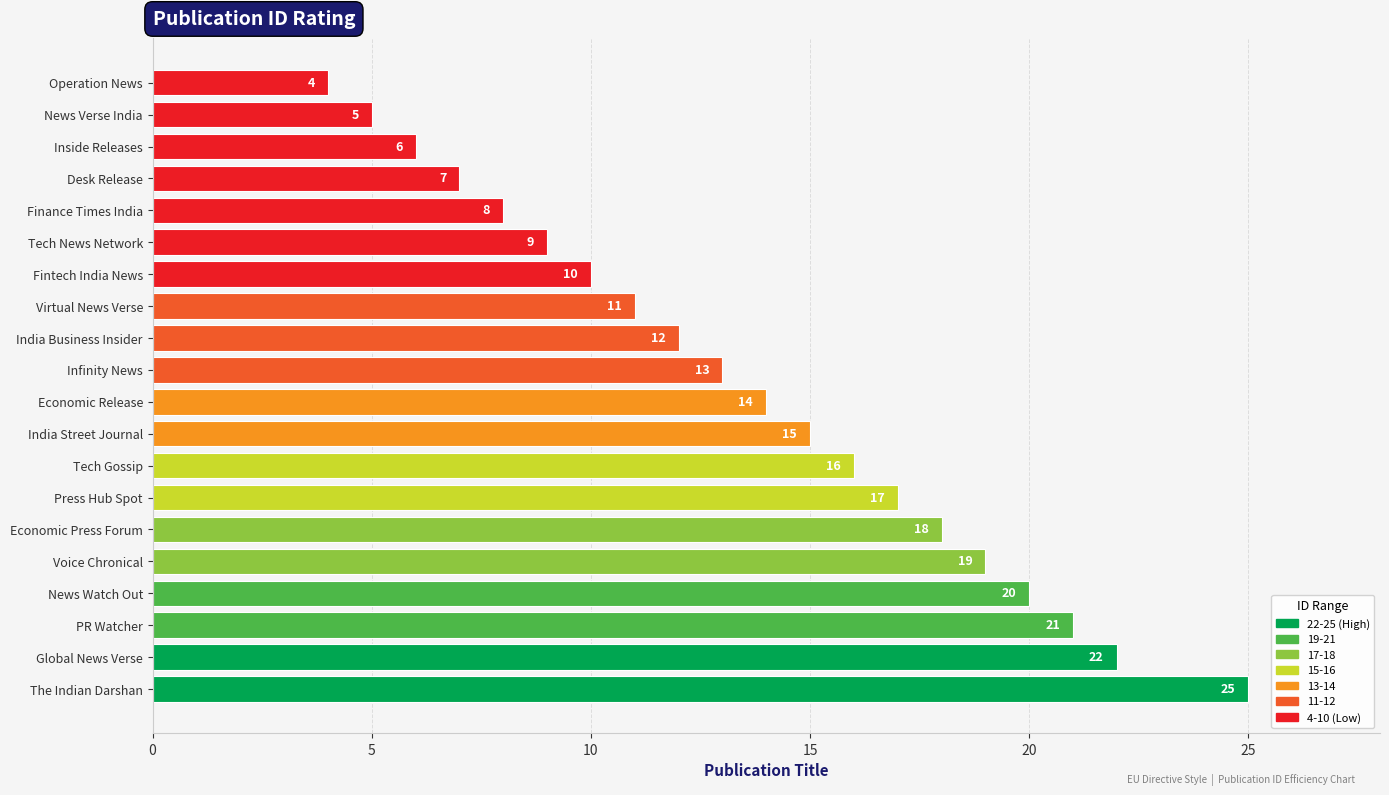

What is the label of the 4th bar from the top?

Desk Release